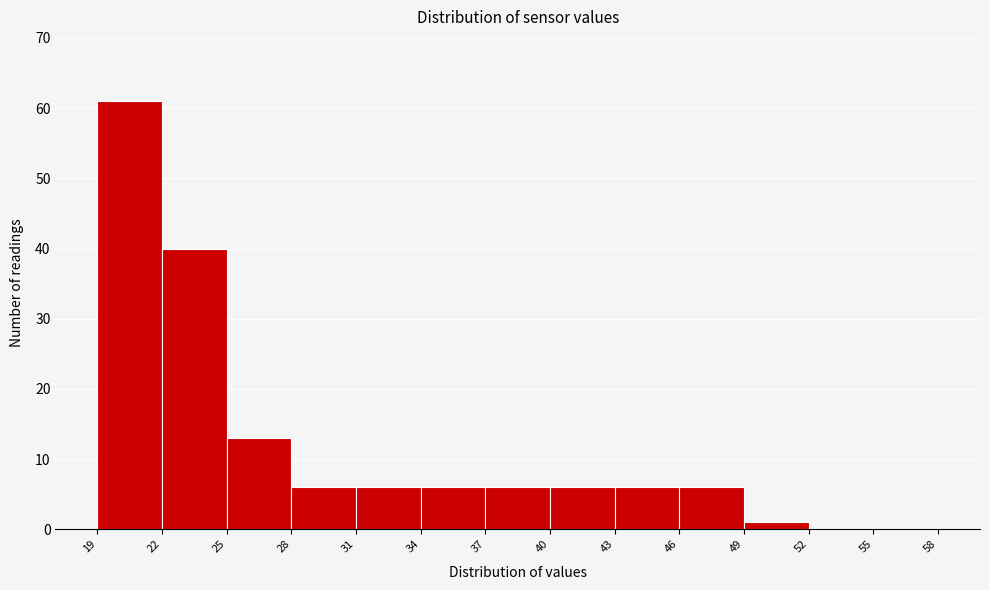

Which range on the x-axis has the tallest bar?

19 to 22